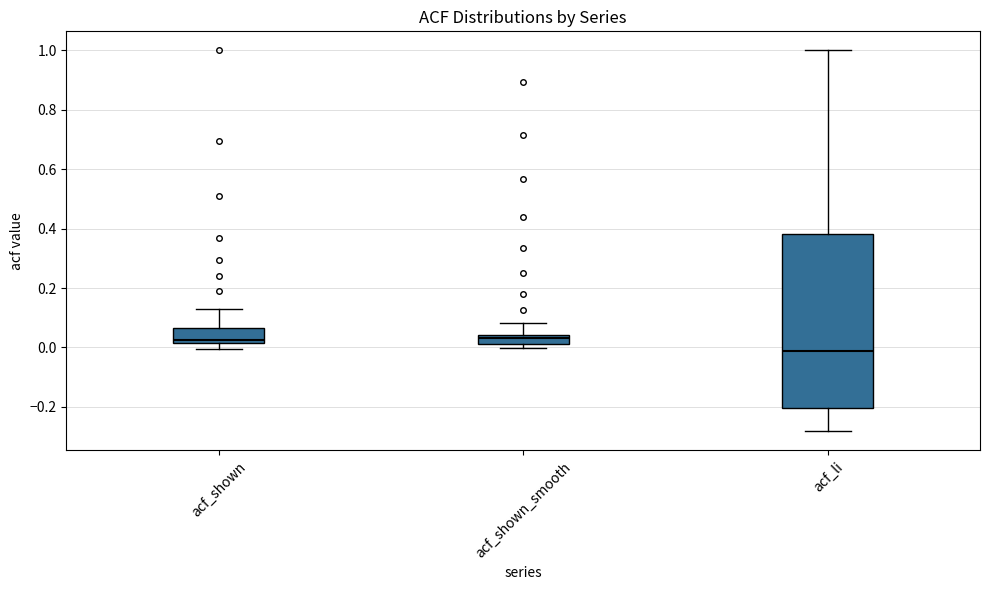

Which box has the lowest median line?

acf_li